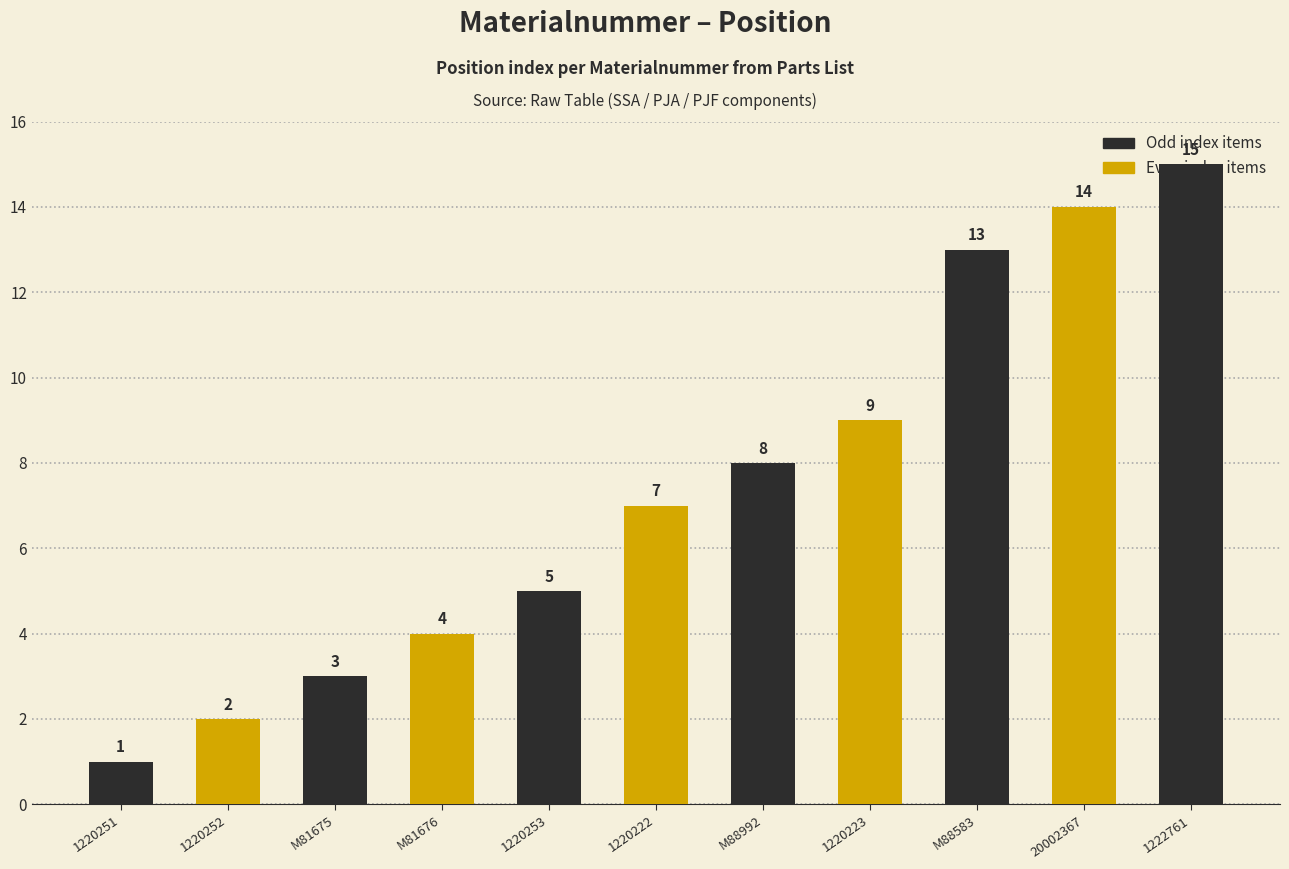

What is the ratio of the value at M88583 to the value at 1220251?

13.0